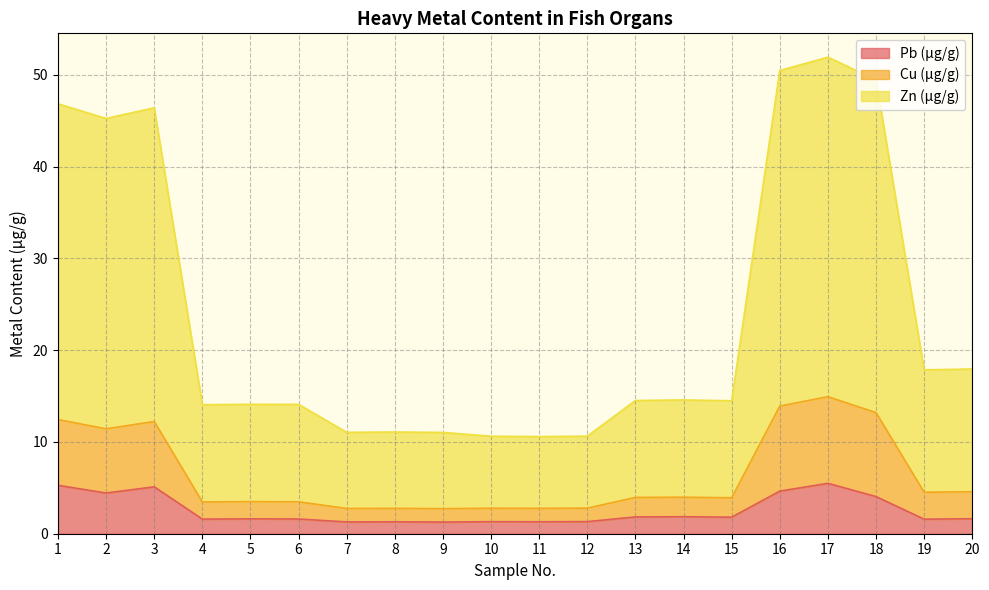

At which category is the sum across all series the highest?

17